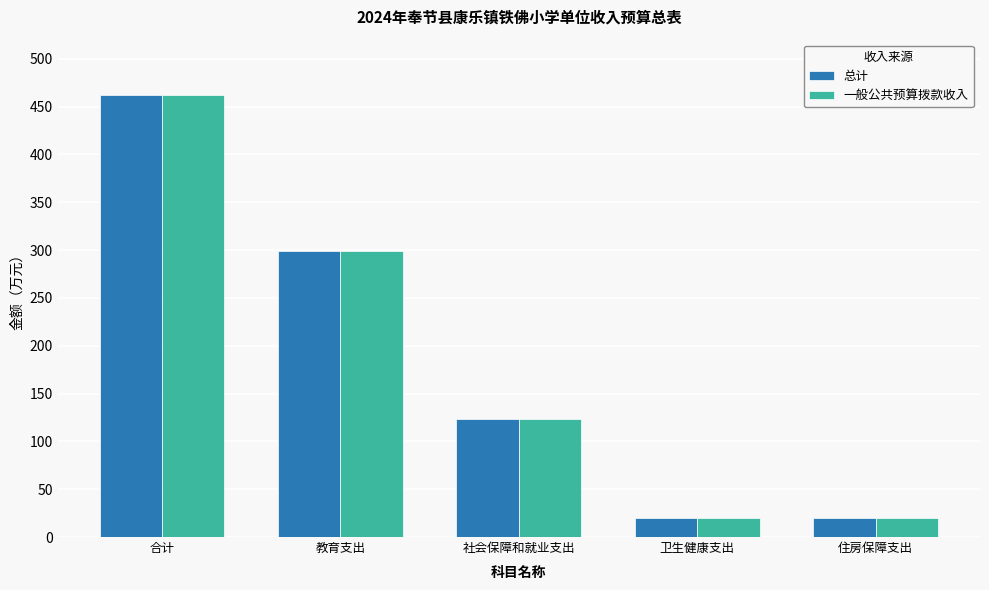

At which category is the sum across all series the highest?

合计